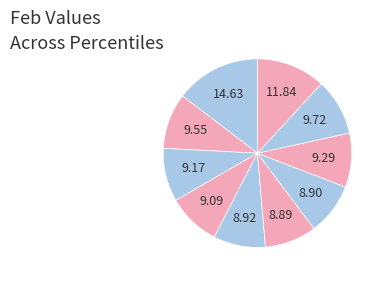

Rank the categories by value from highest to lowest.

pct05, pct95, pct85, pct15, pct75, pct25, pct35, pct45, pct65, pct55